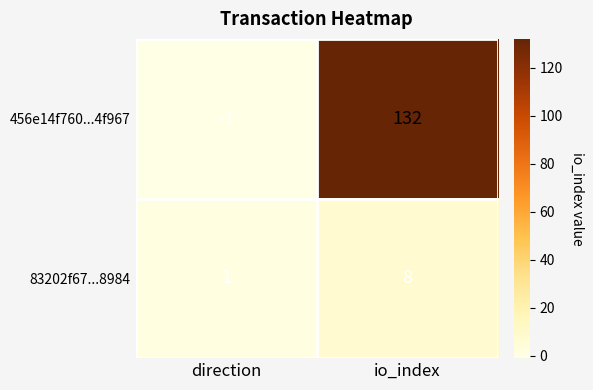

Reading left to right, transcribe all the data shown in this chart.

456e14f760...4f967: -1	132
83202f67...8984: 1	8